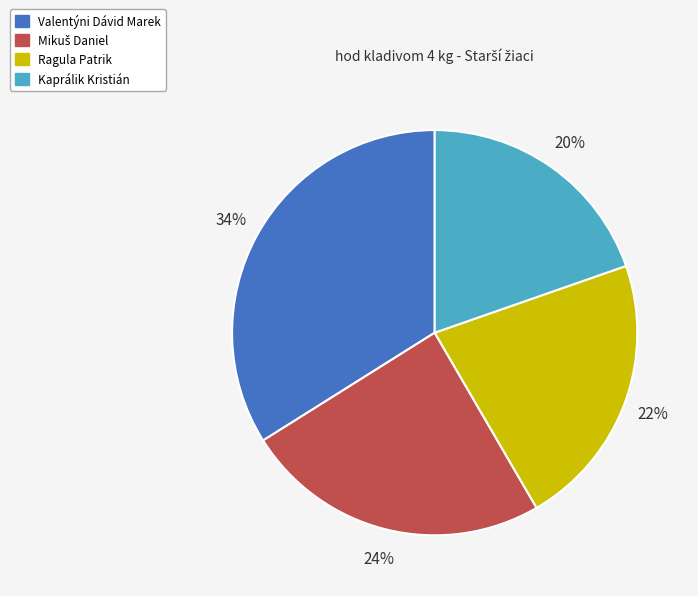

Is there a majority slice in this chart?

No